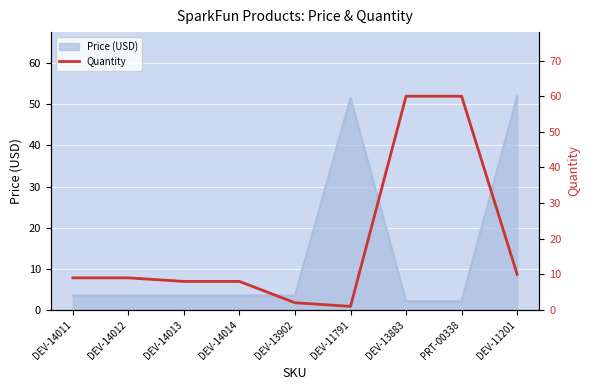

What is the minimum value shown in the chart?

1